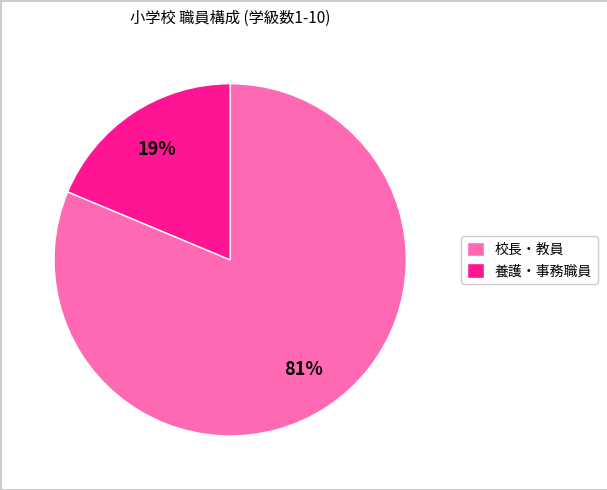

To the nearest percent, what percentage of the pie is 養護・事務職員?

19%